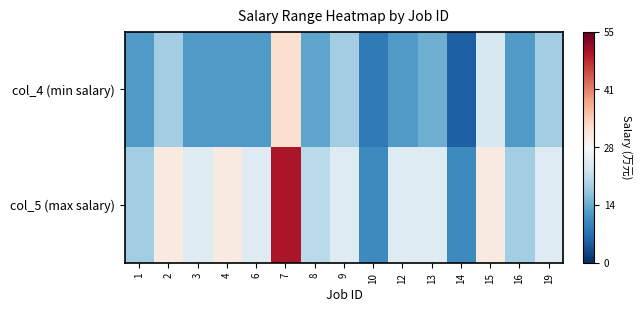

Between 8 and 16, which is larger?

8